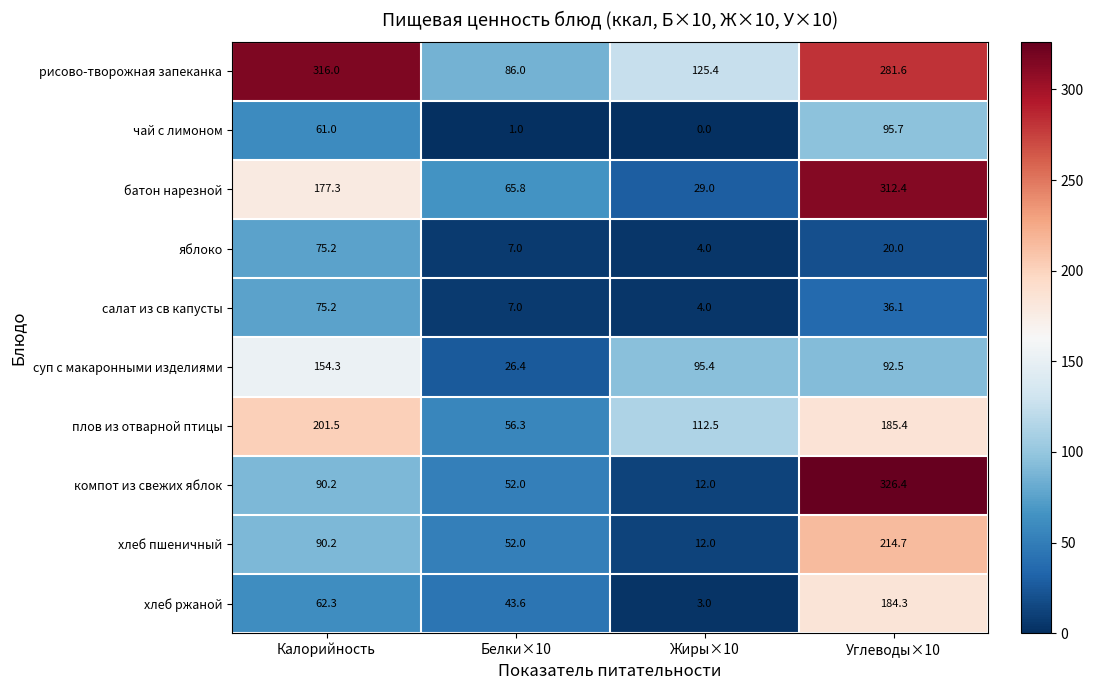

What is the difference between the плов из отварной птицы values at Углеводы×10 and Калорийность?

16.1